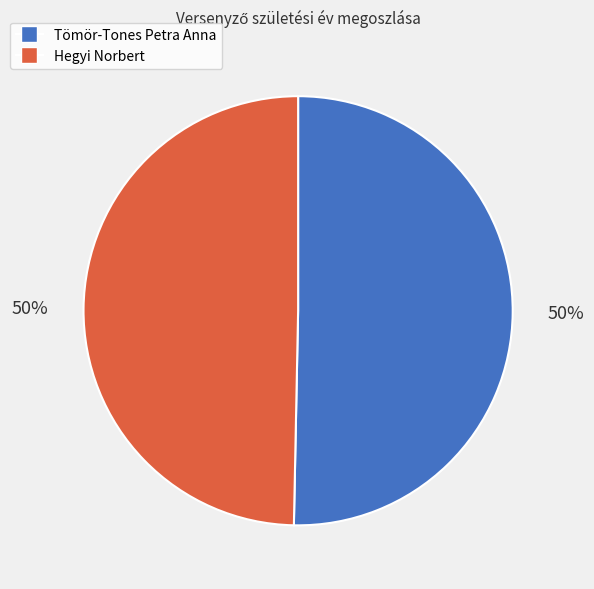

How many segments does this pie chart have?

2